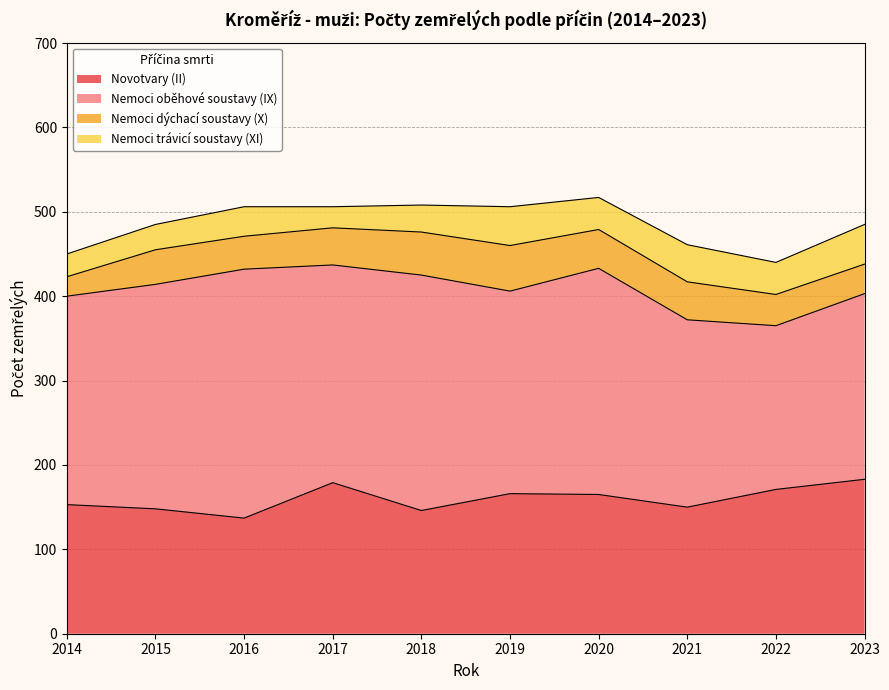

What is the difference between the second highest and minimum values in the Nemoci trávicí soustavy (XI) series?

21